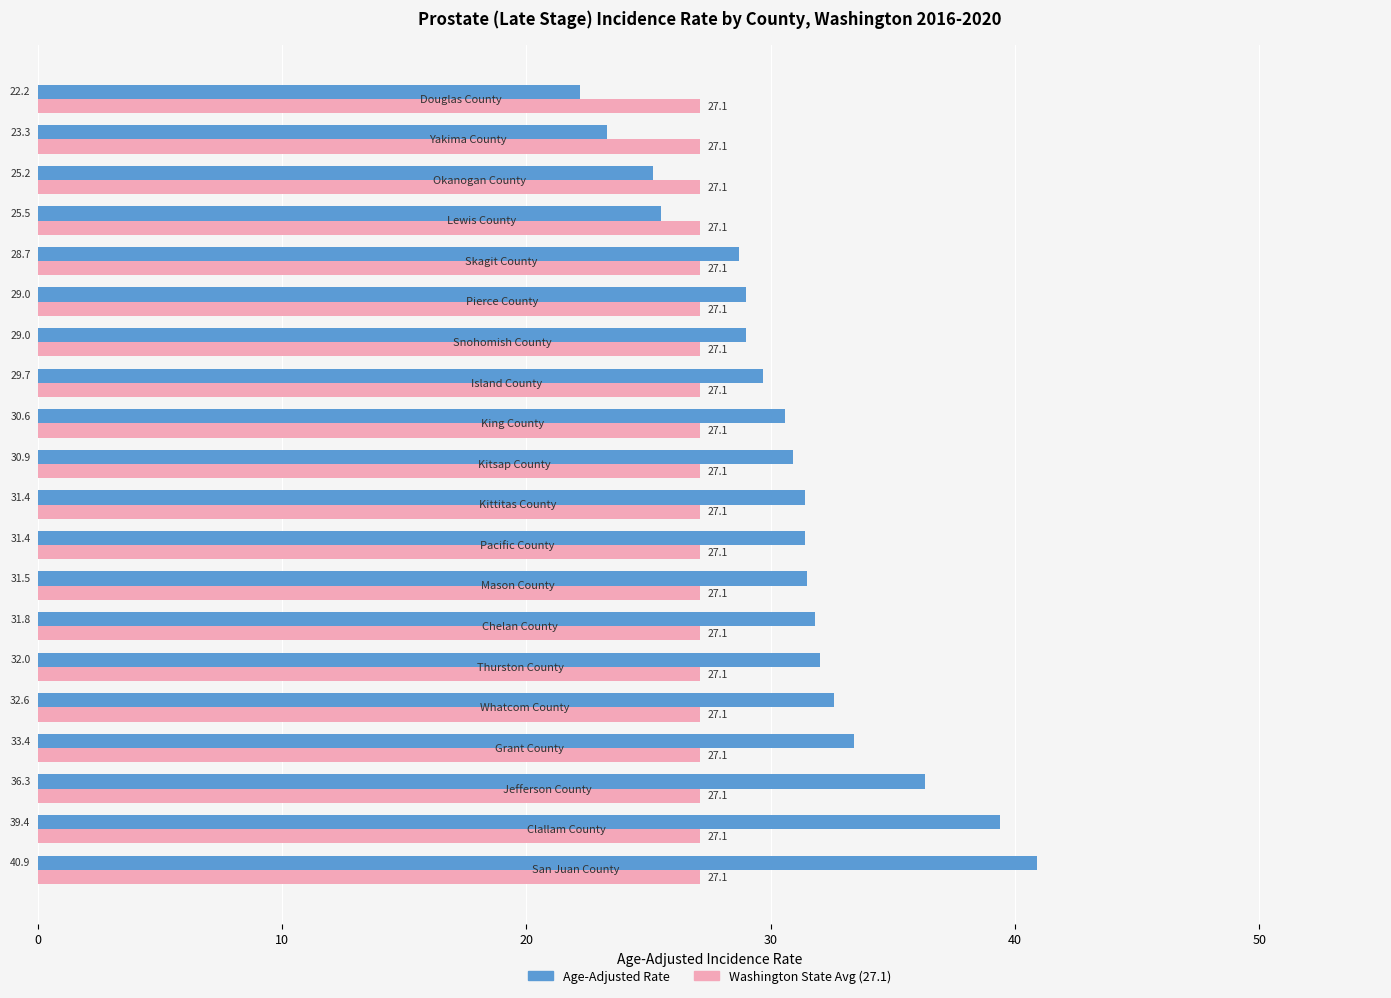

Rank the series by their average value, from highest to lowest.

Age-Adjusted Rate, Washington State Avg (27.1)